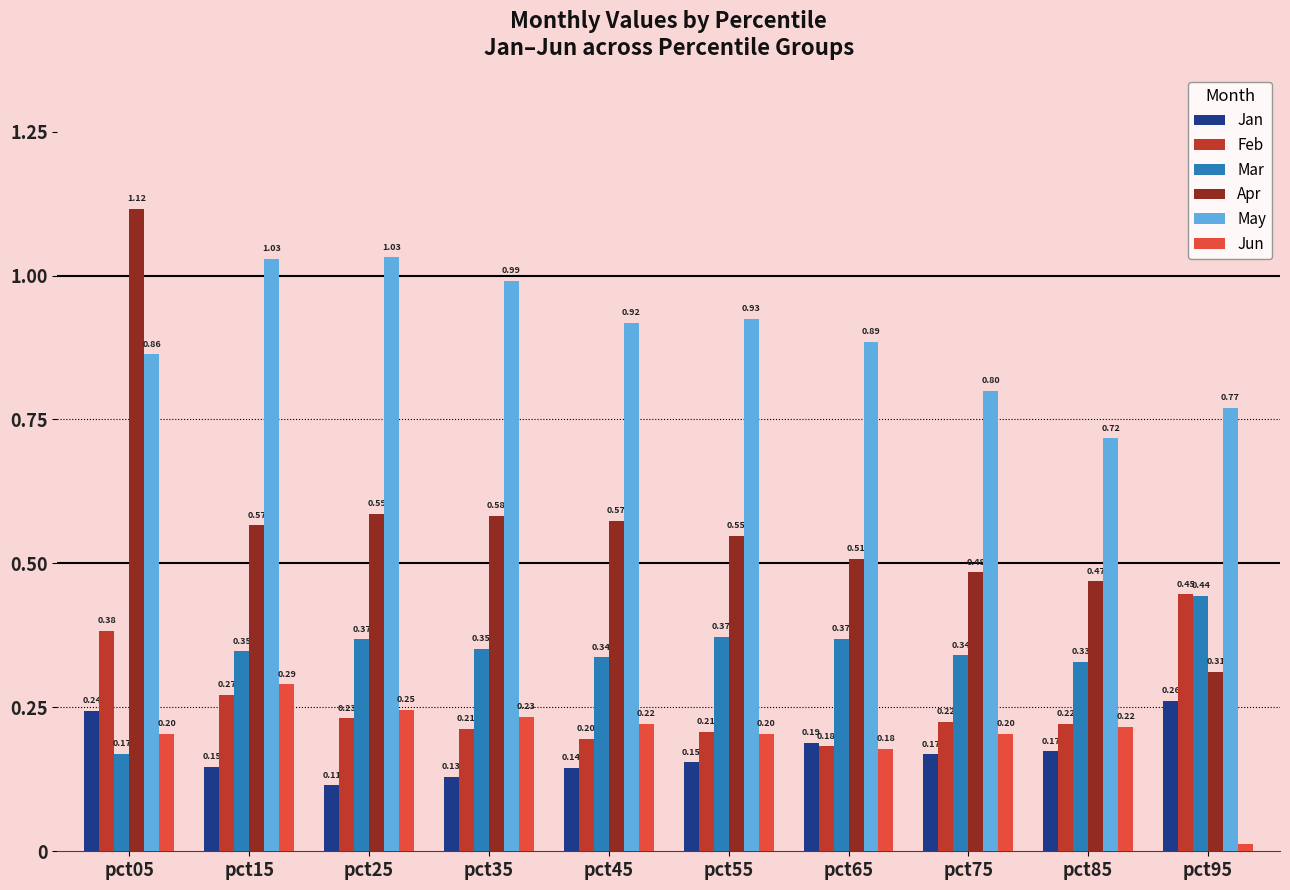

Which series has the widest spread of values?

Apr